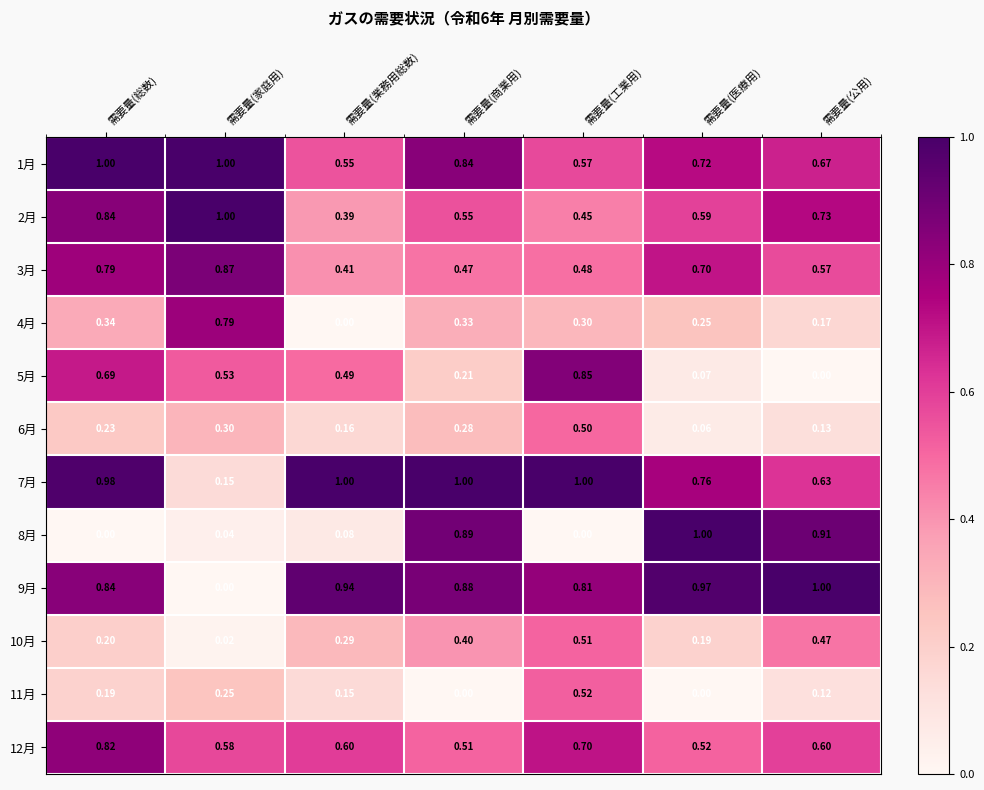

Where is 2月 nearest to the value 0?

需要量(業務用総数)